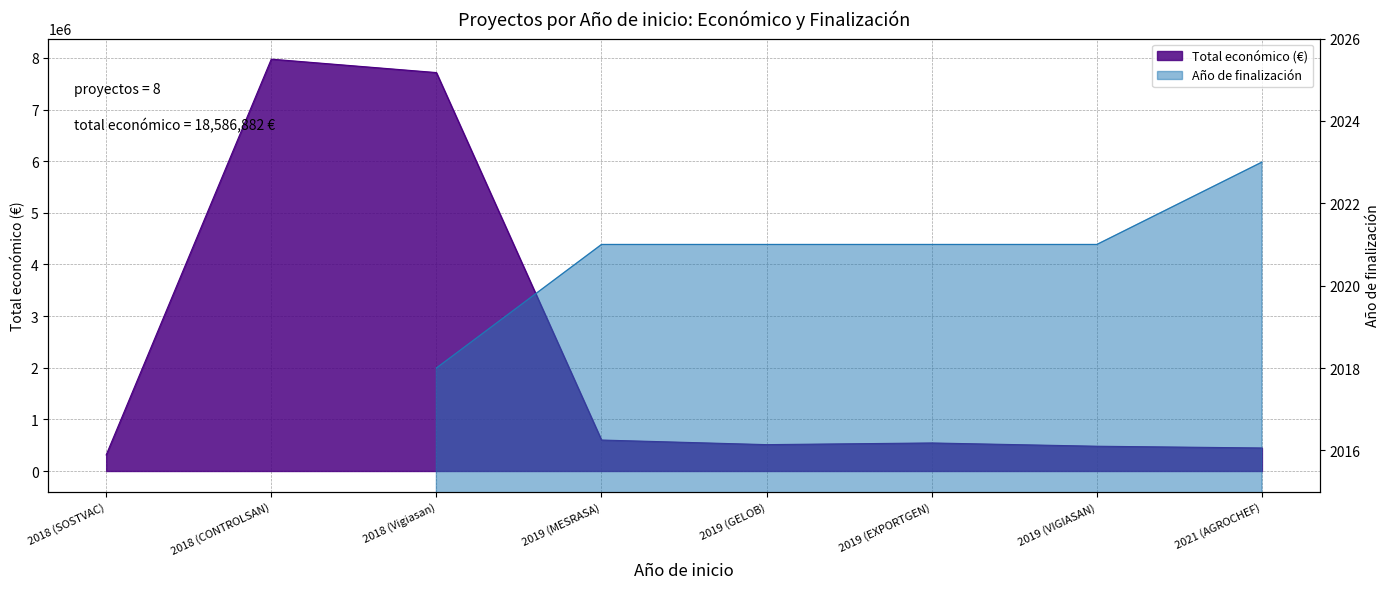

Rank the categories by value from lowest to highest.

2018 (SOSTVAC), 2021 (AGROCHEF), 2019 (VIGIASAN), 2019 (GELOB), 2019 (EXPORTGEN), 2019 (MESRASA), 2018 (Vigiasan), 2018 (CONTROLSAN)